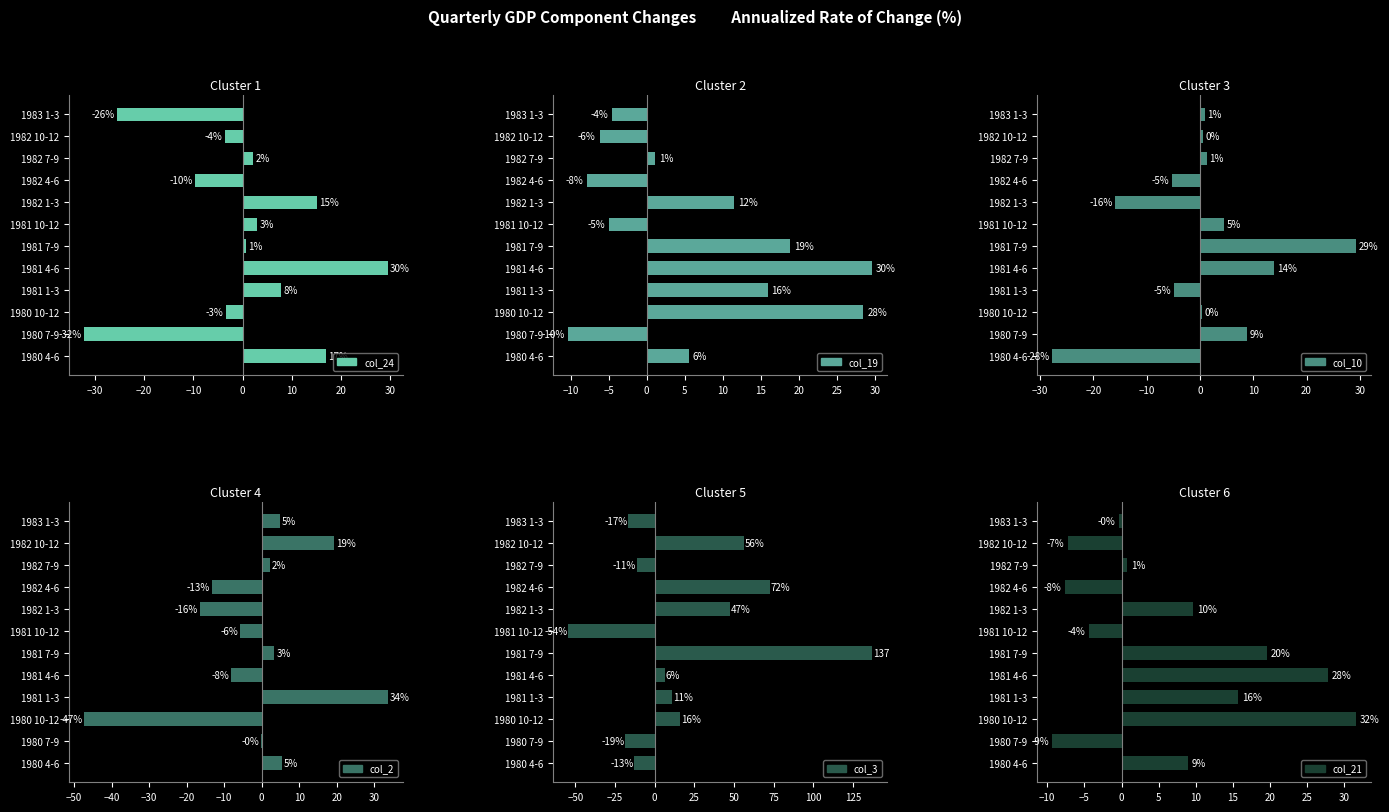

How many values in the col_19 series exceed 5?

6